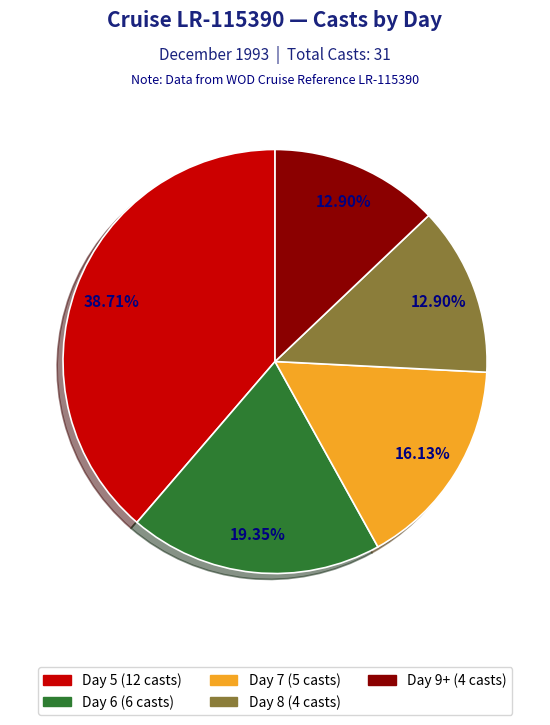

Approximately how many times larger is the value at Day 7 compared to Day 6?

0.8